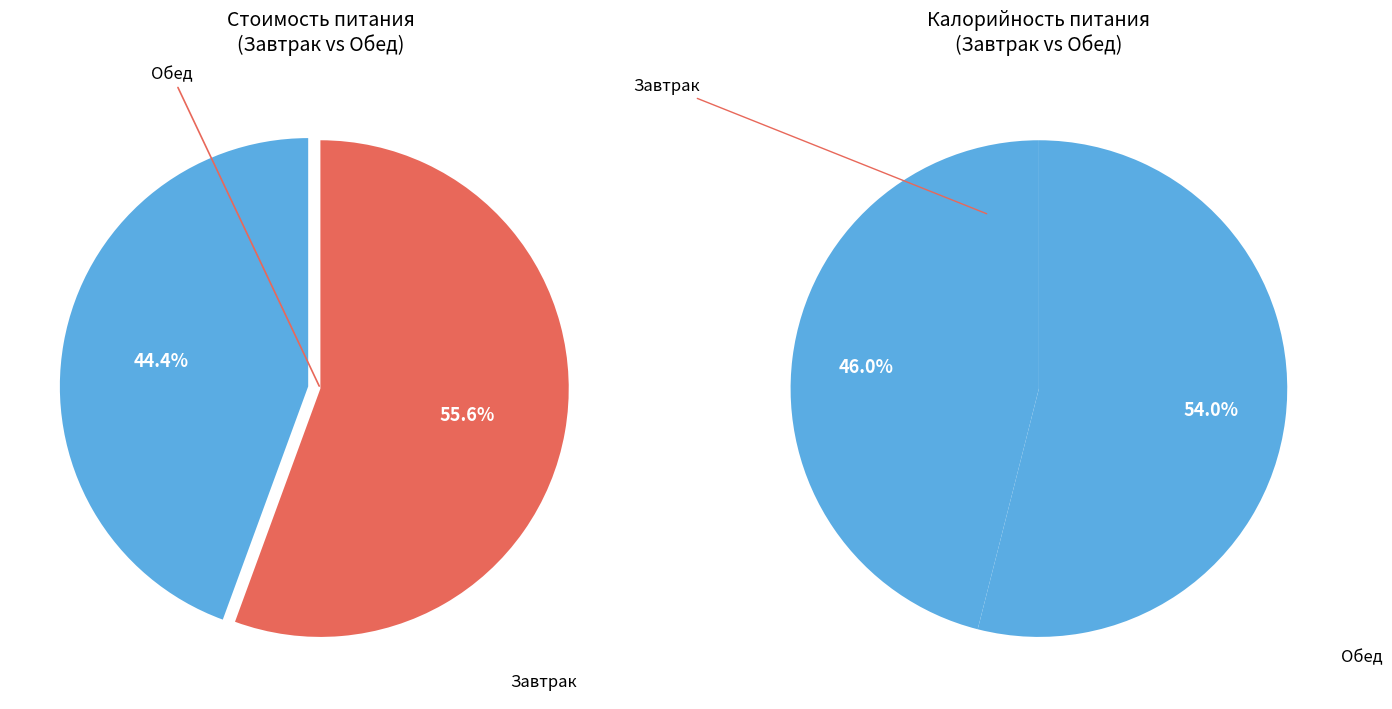

To the nearest percent, what portion does Обед represent?

56%